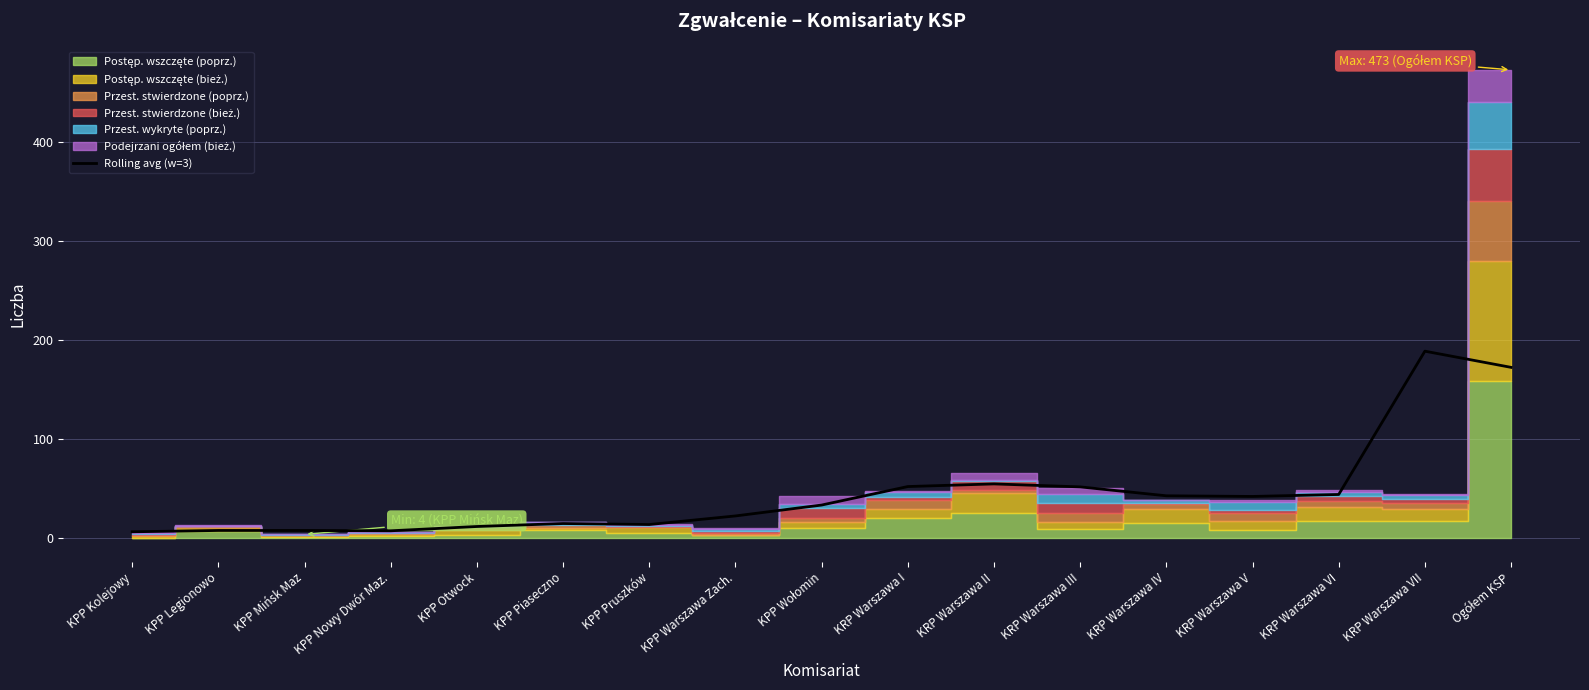

What is the difference between the second highest and minimum values?

166.0